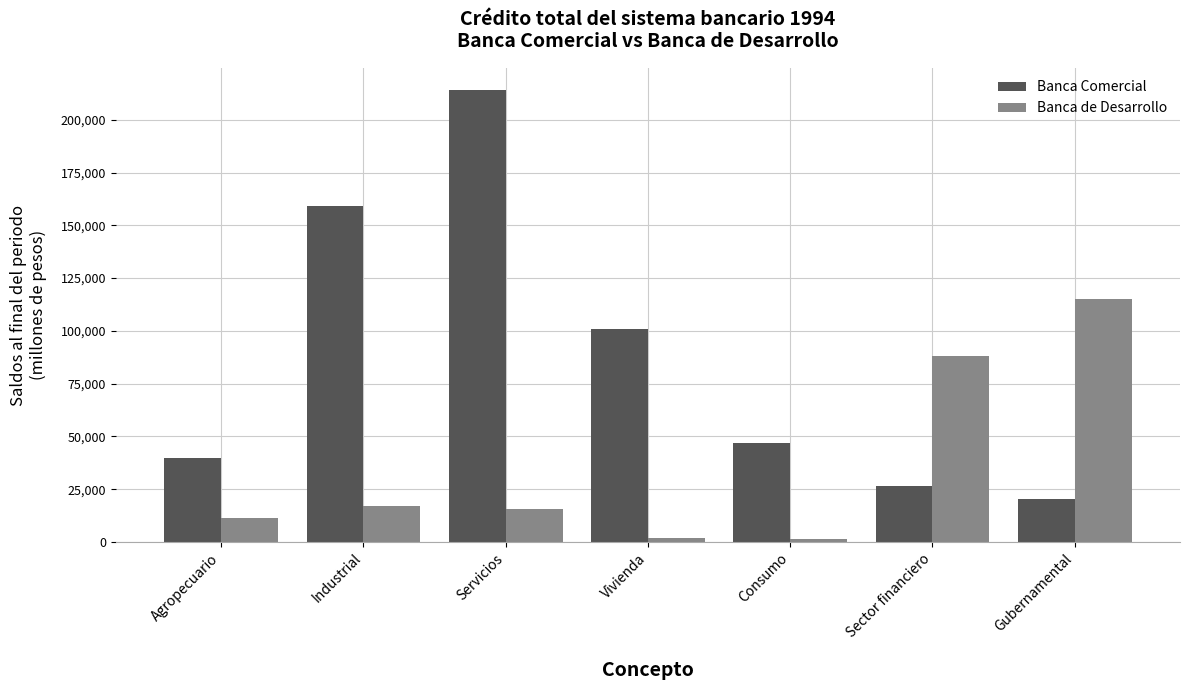

What is the spread (max minus min) of values at Servicios?

198386.6